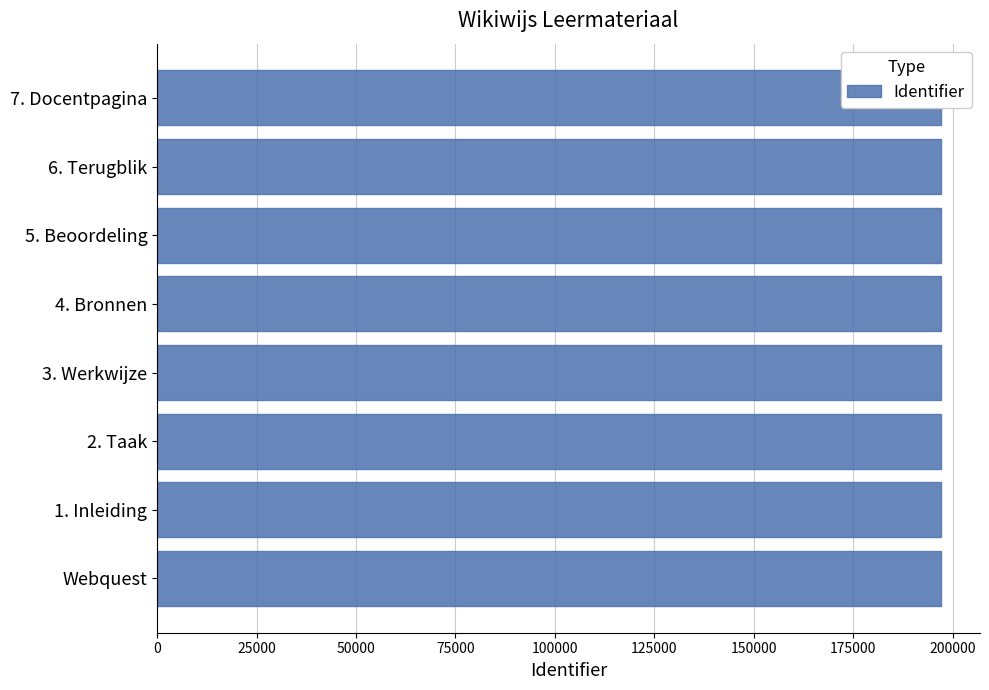

Which has a higher value, 5. Beoordeling or 7. Docentpagina?

7. Docentpagina